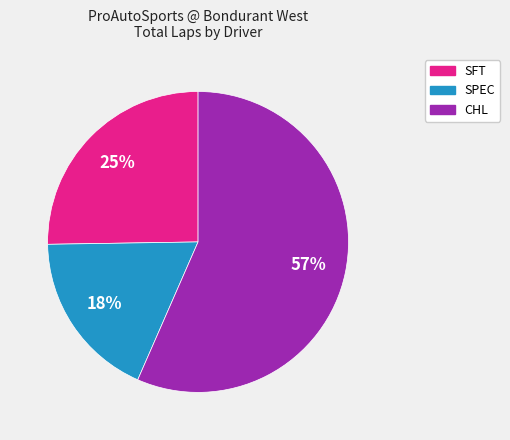

To the nearest percent, what is the average slice percentage?

33%